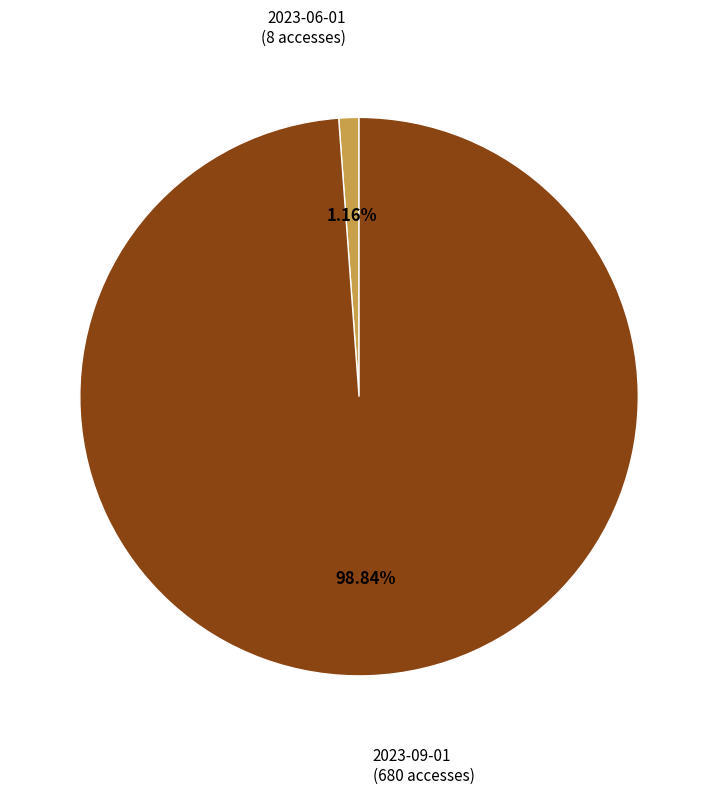

Rank the categories by value from highest to lowest.

2023-09-01, 2023-06-01